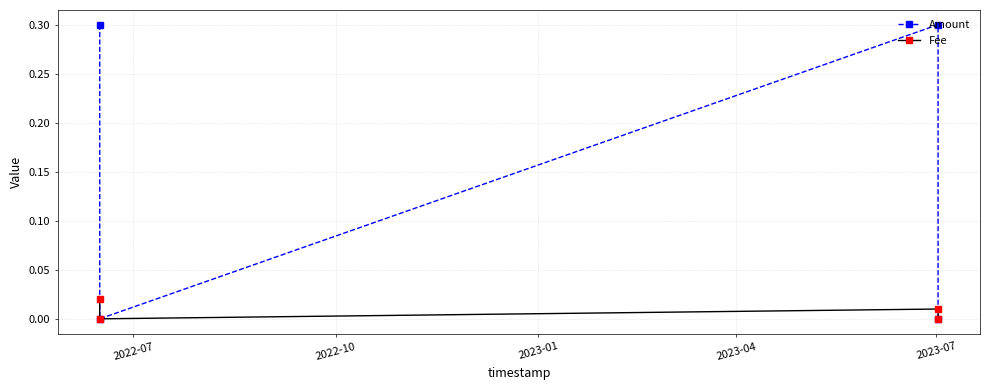

How many interior local peaks does the Fee series have?

1